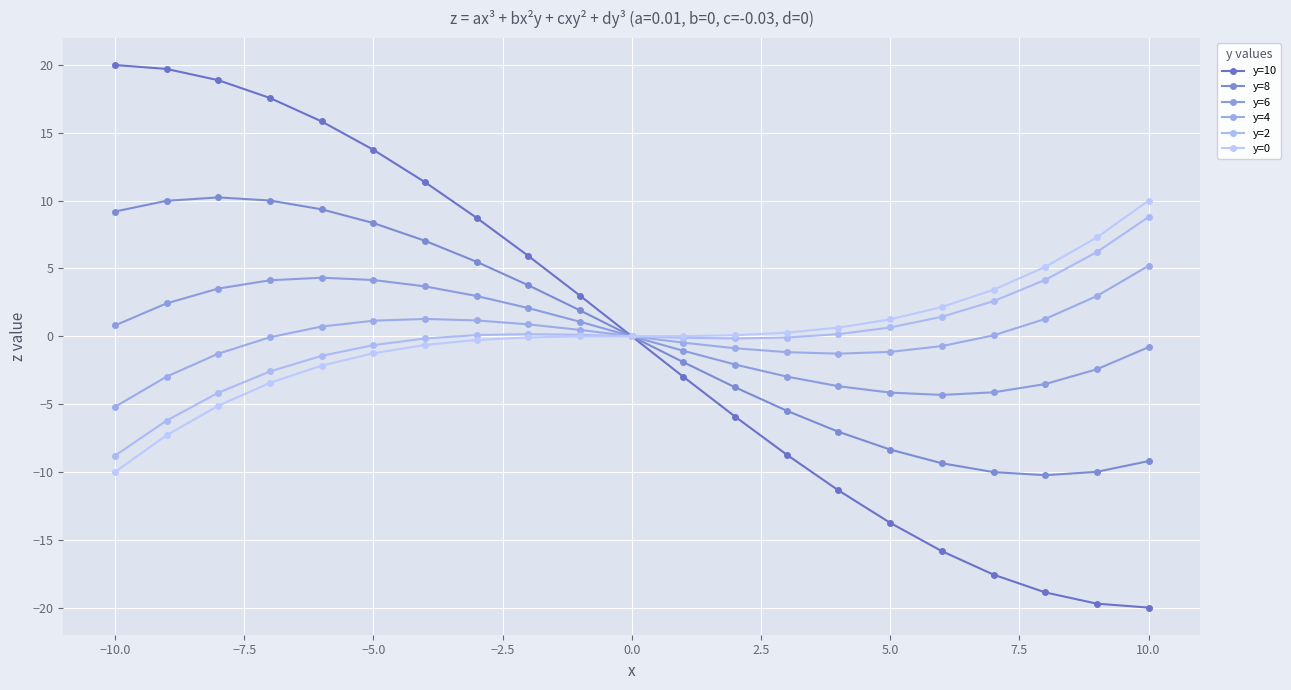

How many distinct data groups are displayed?

6